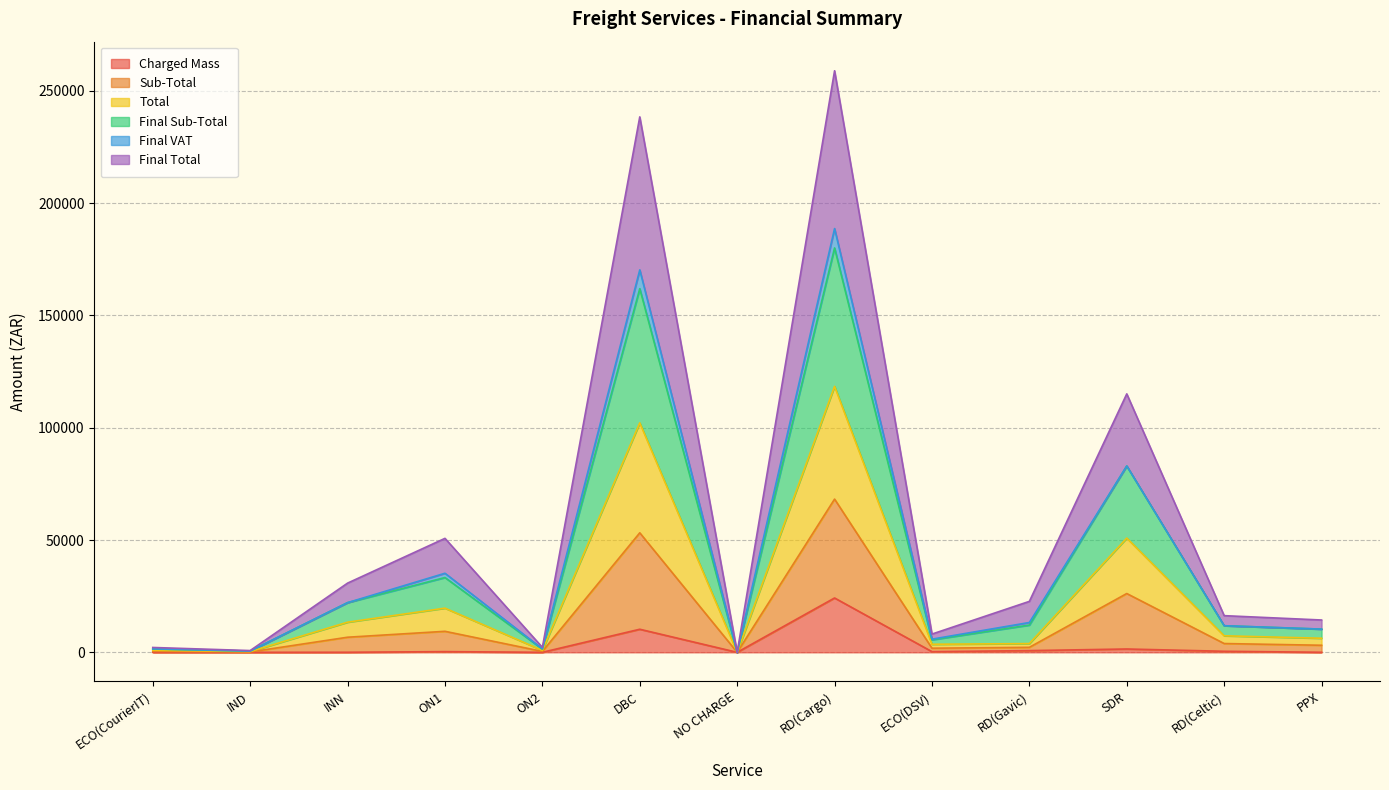

Which category has the highest value in the Charged Mass series?

RD(Cargo)